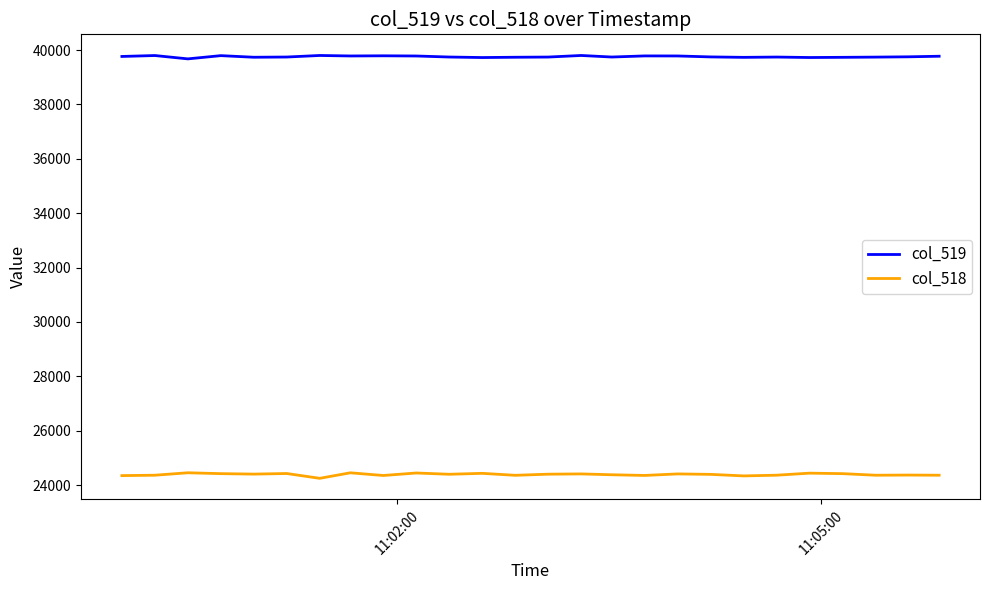

True or false: col_518 and col_519 intersect in this chart.

False